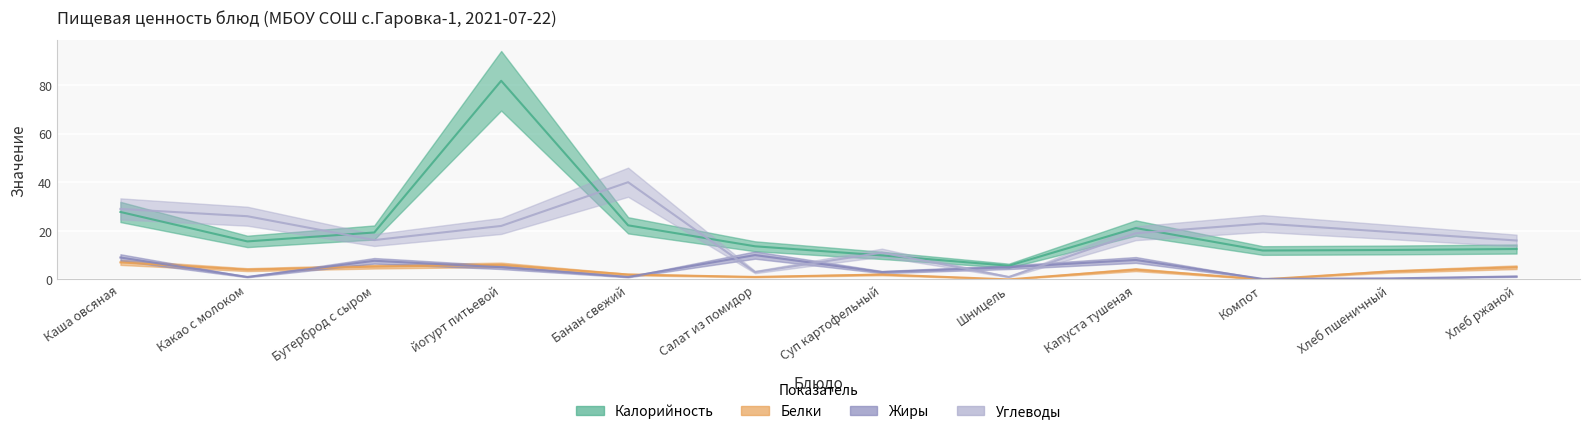

What is the difference between the Белки values at Хлеб пшеничный and Каша овсяная?

3.8